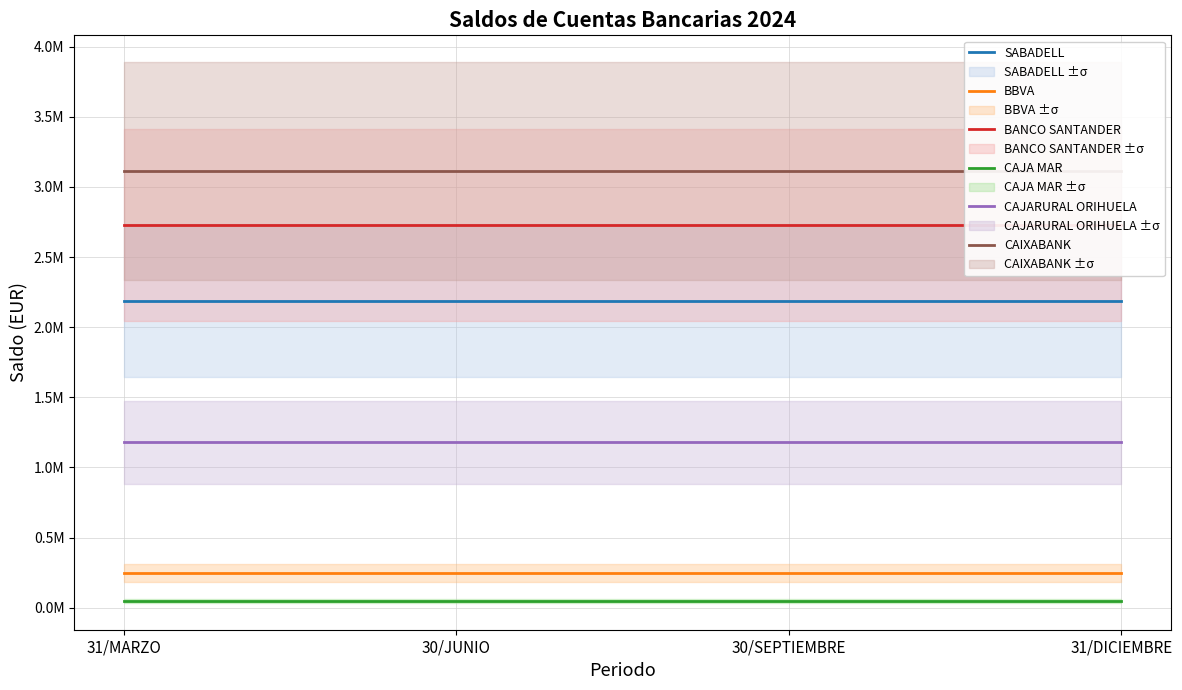

True or false: CAIXABANK and BBVA intersect in this chart.

False